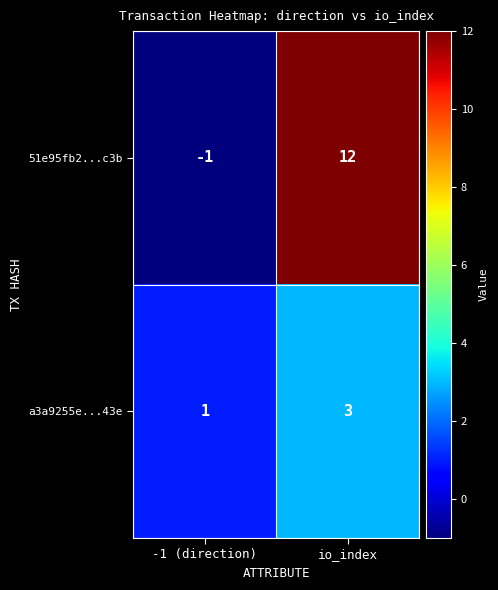

Reading left to right, extract all data points from this chart.

51e95fb2...c3b: -1	12
a3a9255e...43e: 1	3